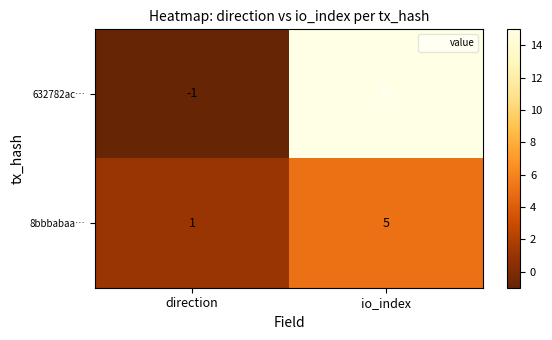

What is the total value across all series at io_index?

20